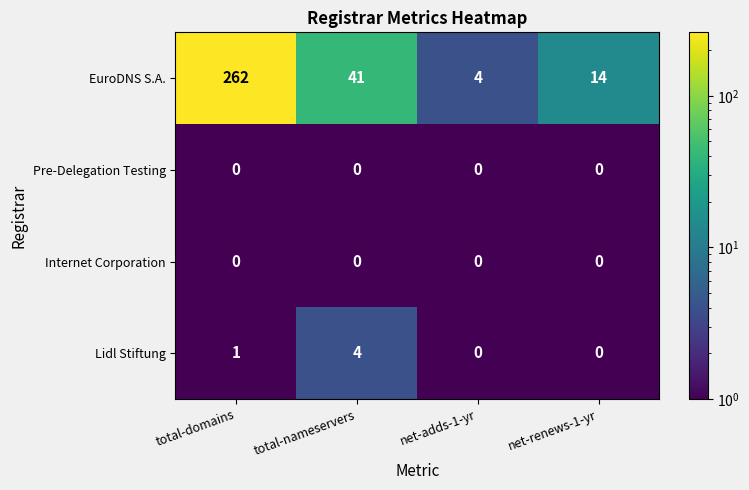

Reading left to right, transcribe all the data shown in this chart.

EuroDNS S.A.: total-domains=262	total-nameservers=41	net-adds-1-yr=4	net-renews-1-yr=14
Pre-Delegation Testing: total-domains=0	total-nameservers=0	net-adds-1-yr=0	net-renews-1-yr=0
Internet Corporation: total-domains=0	total-nameservers=0	net-adds-1-yr=0	net-renews-1-yr=0
Lidl Stiftung: total-domains=1	total-nameservers=4	net-adds-1-yr=0	net-renews-1-yr=0